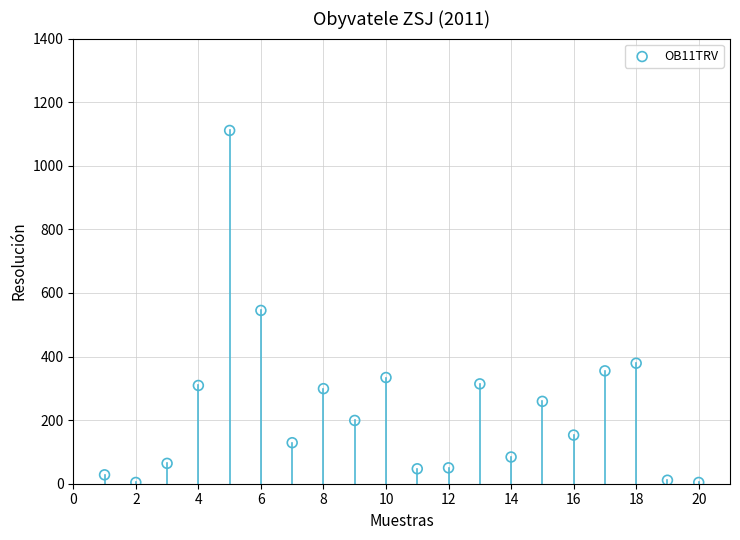

What is the range of Y values (max minus min)?

1107